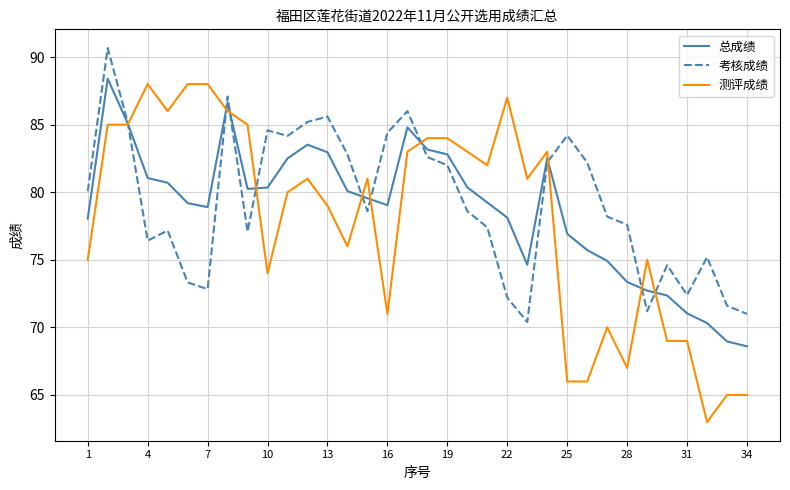

What is the highest value of the 测评成绩 series?

88.0